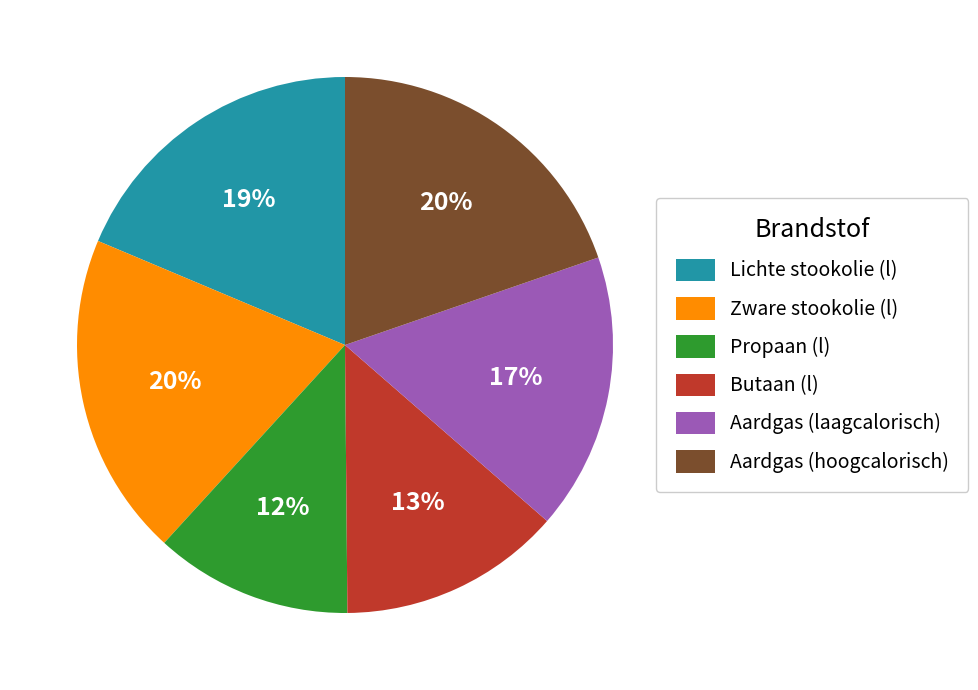

How many slices are in this pie chart?

6